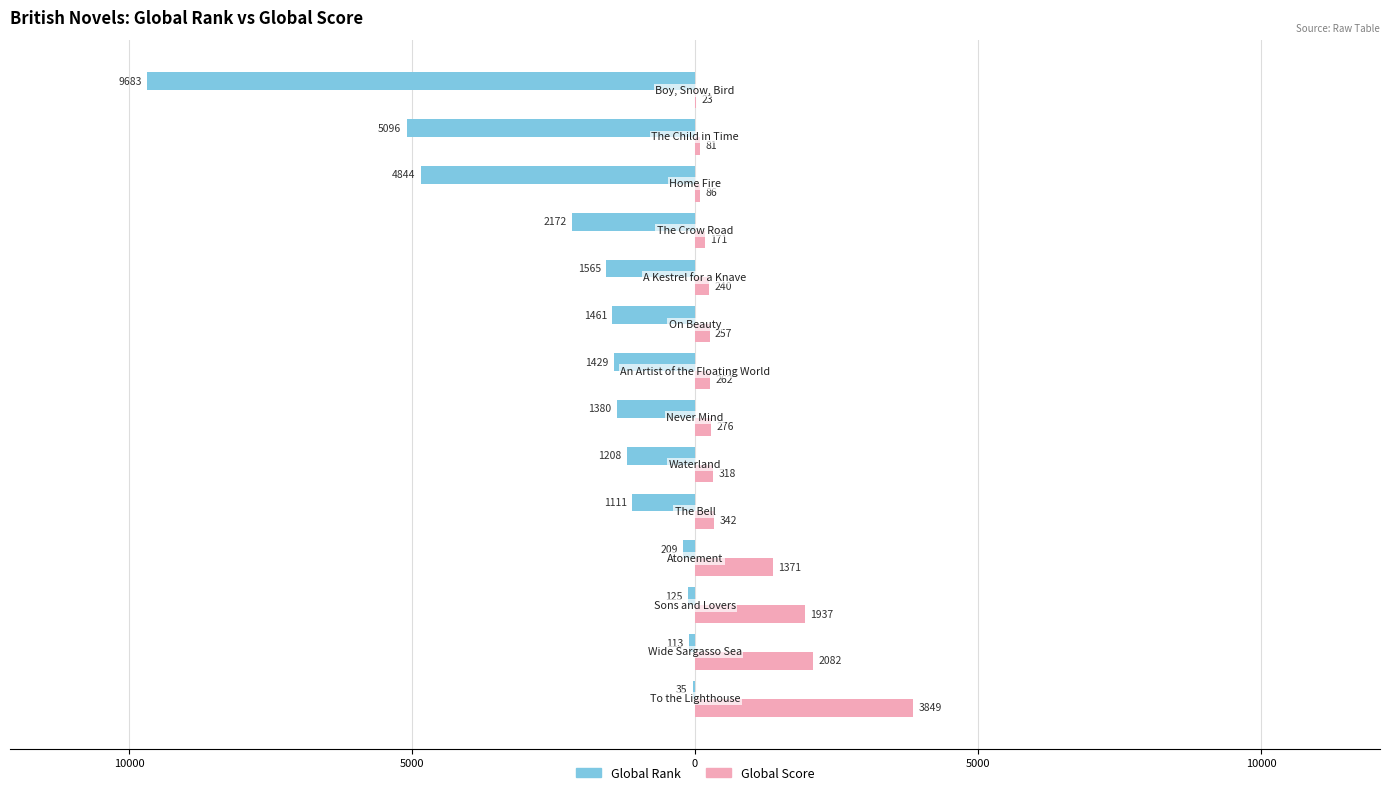

What is the sum of all Global Rank values?

-30431